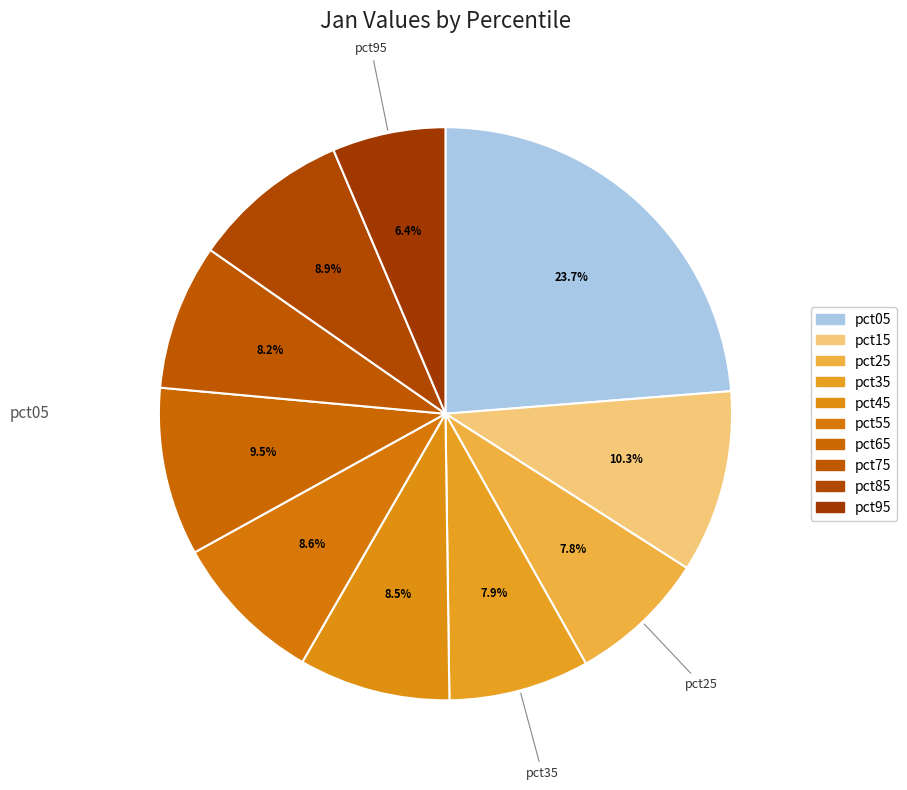

Does pct05 account for over 50% of the chart?

No